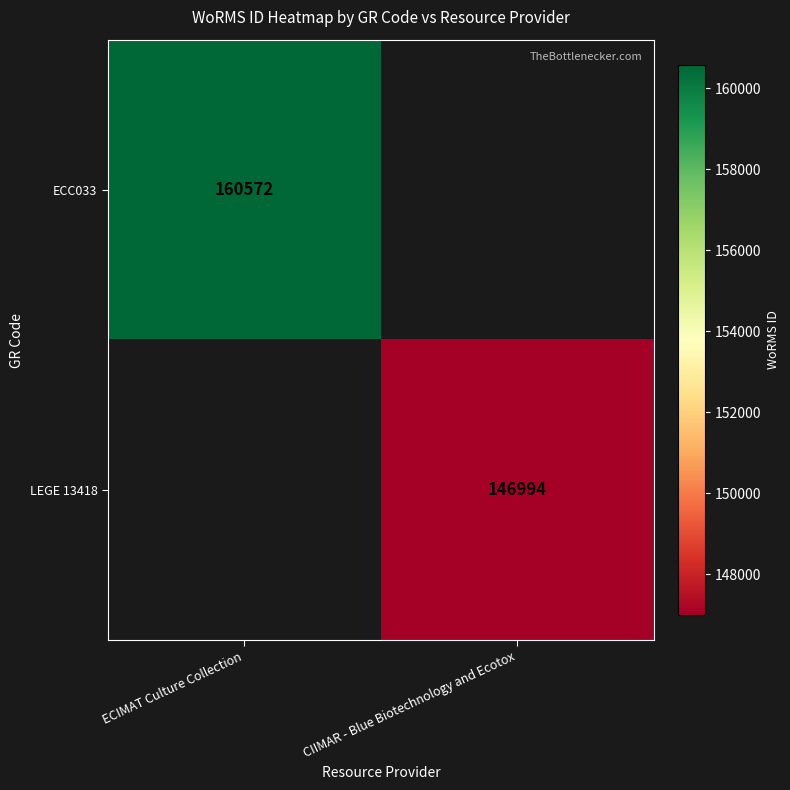

True or false: LEGE 13418 has a value of 146994 at CIIMAR - Blue Biotechnology and Ecotox.

True